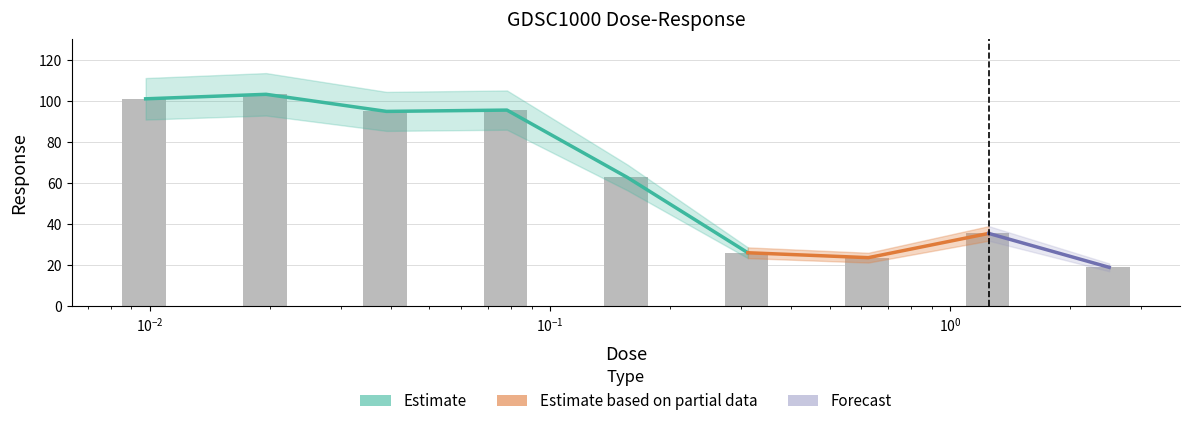

Are the bars grouped side by side (vs. stacked)?

No